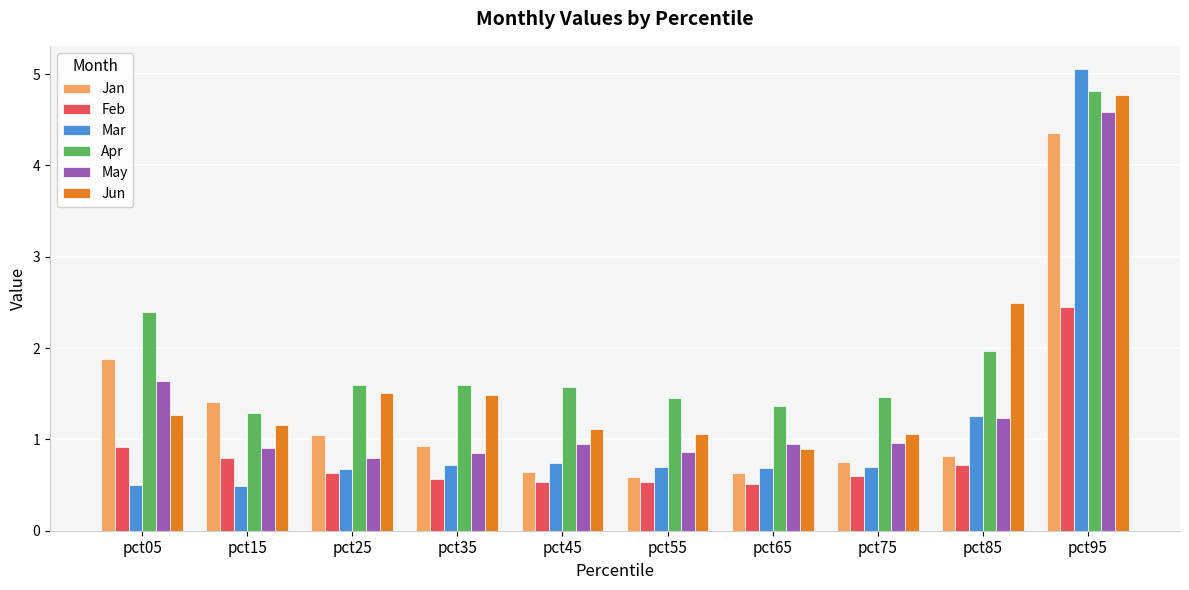

At which category is the sum across all series the highest?

pct95